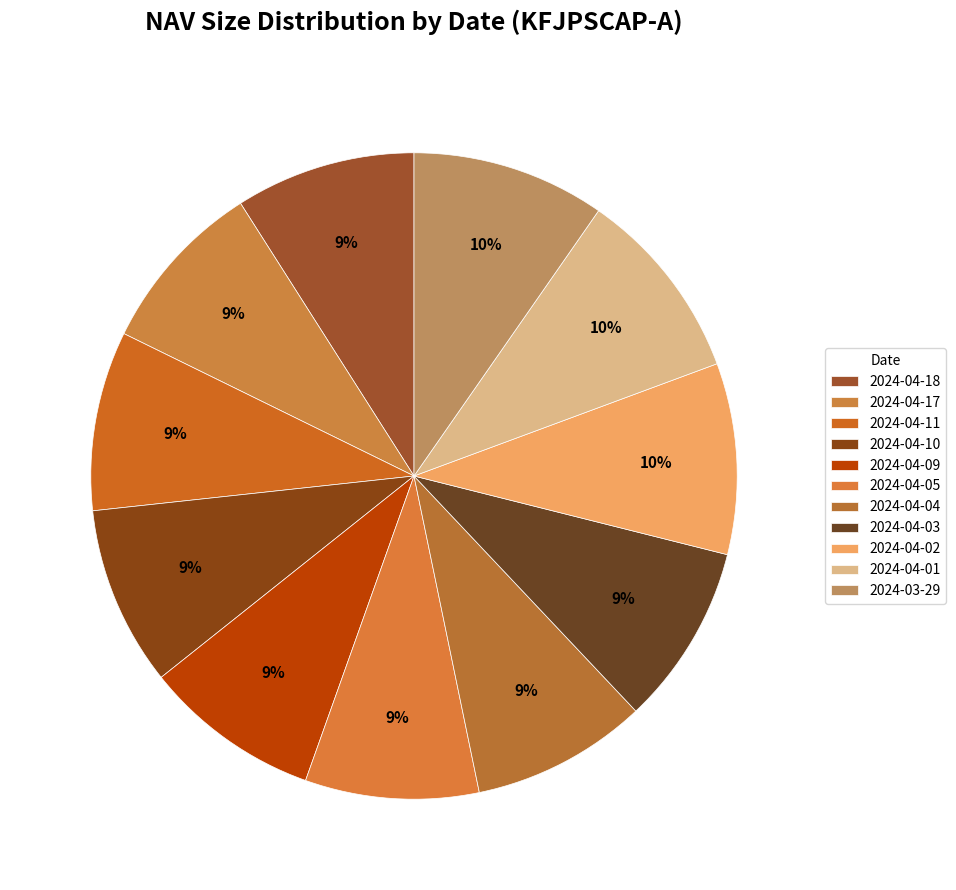

How many segments does this pie chart have?

11